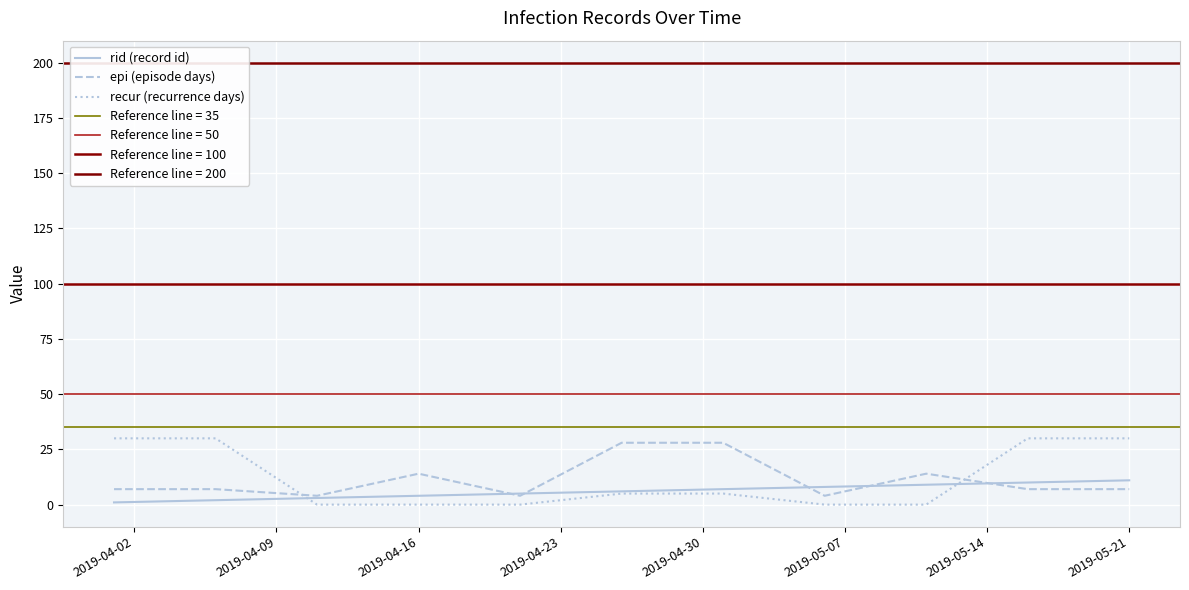

Which series ends up on top after the final intersection of epi (episode days) and recur (recurrence days)?

recur (recurrence days)